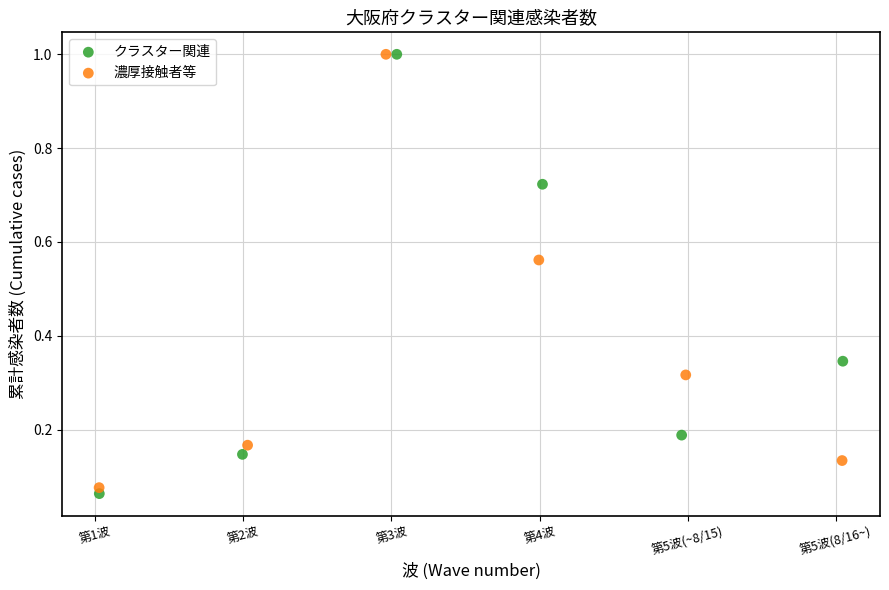

What are all the series names shown in the legend?

クラスター関連, 濃厚接触者等